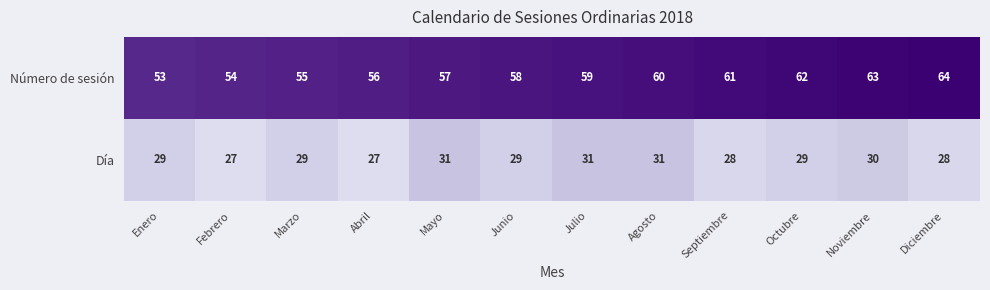

Which series has the largest range (max minus min)?

Número de sesión